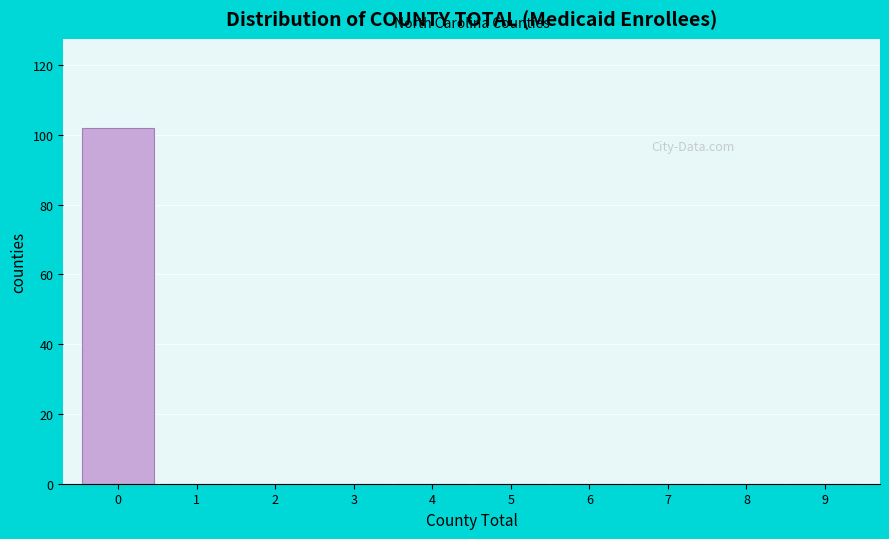

Over which range of the x-axis is the bar tallest?

-0.5 to 0.5